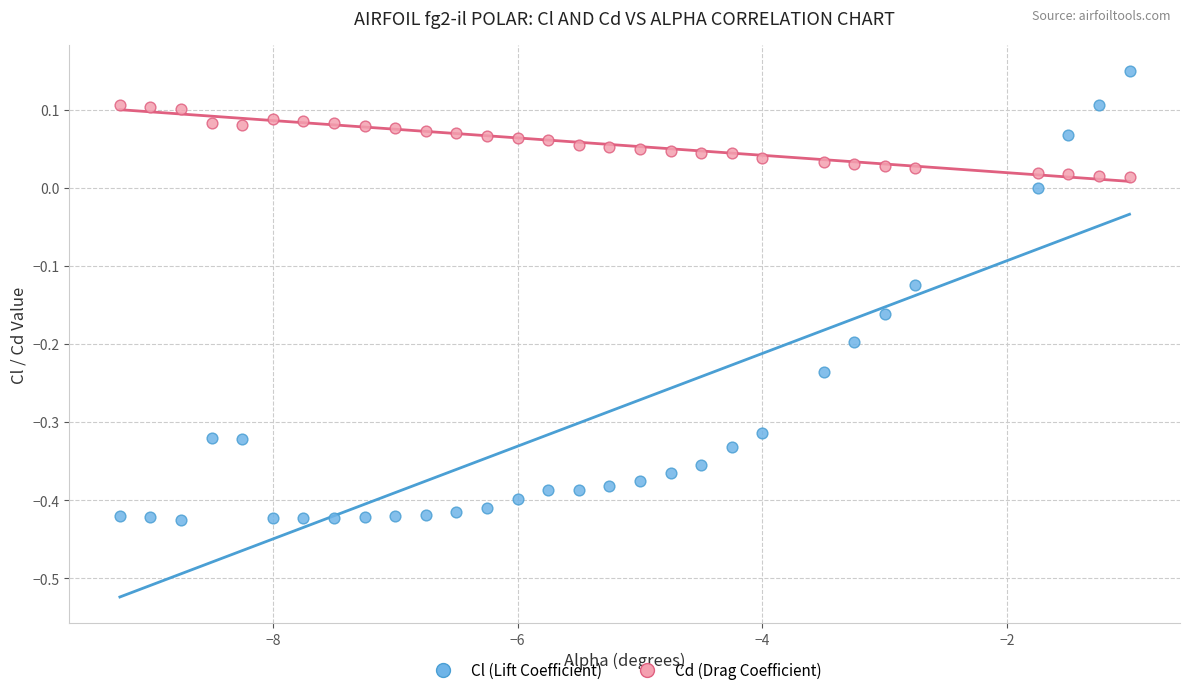

Across all data points, what is the range of Y values (max minus min)?

0.6